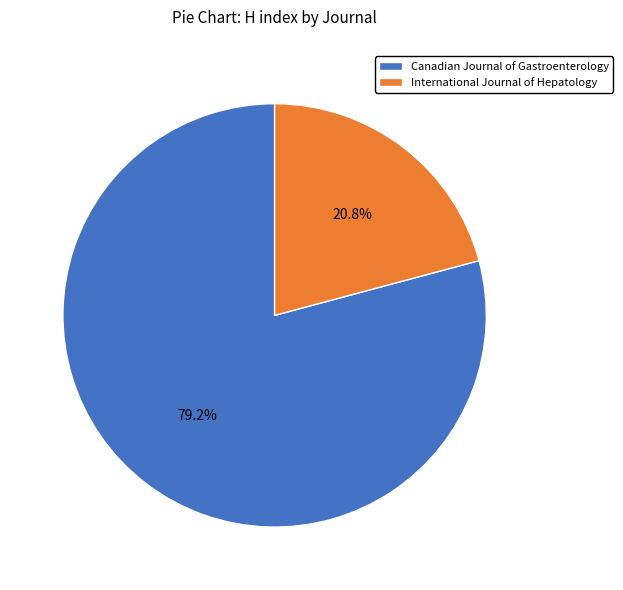

Which category has the biggest portion of the pie?

Canadian Journal of Gastroenterology